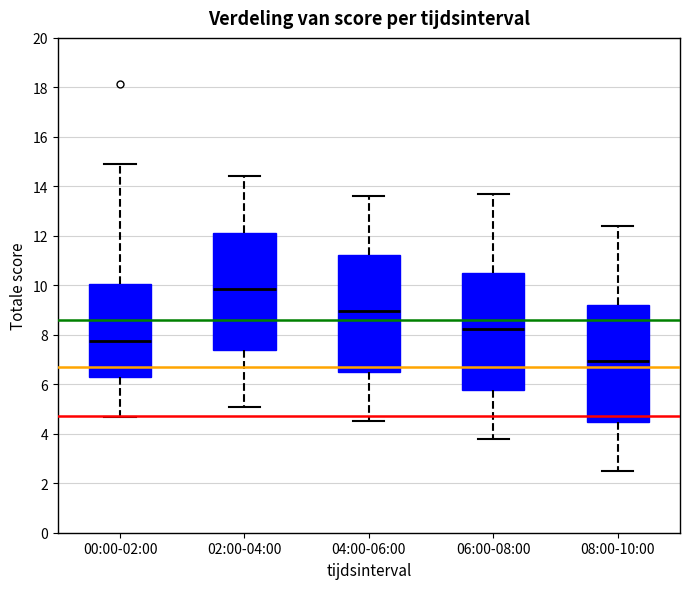

Where does the upper whisker of the box for 06:00-08:00 end on the y-axis? The values are not printed on the chart, so give them approximately, as read against the axis.

13.8